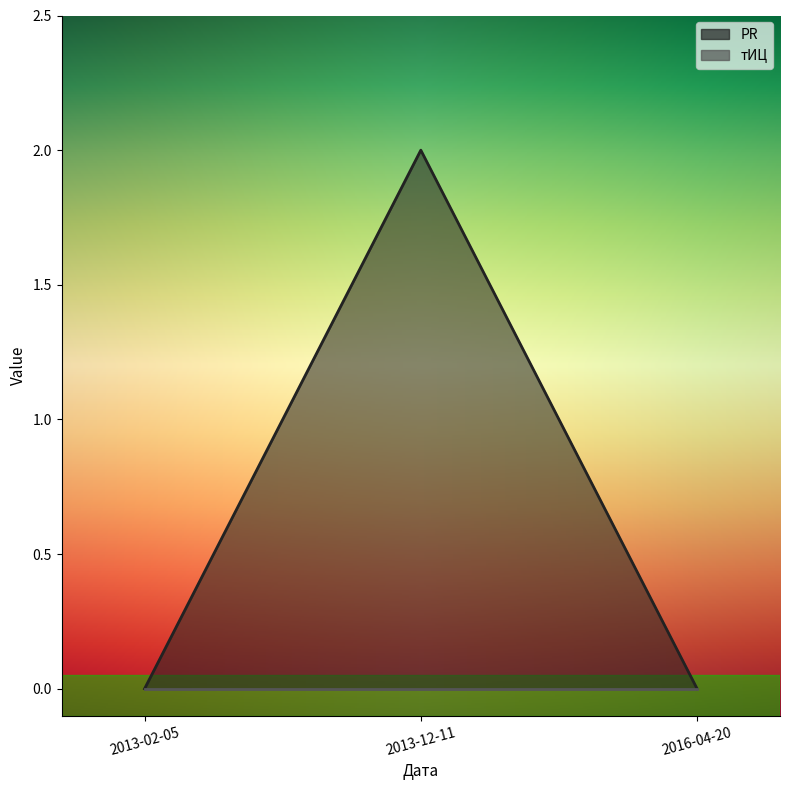

What is the sum of all values?

2